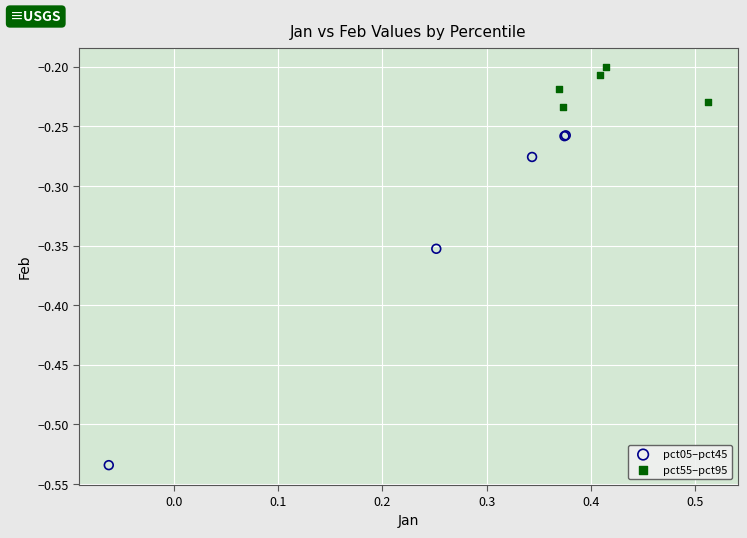

Which series contains the lowest Y value?

pct05–pct45